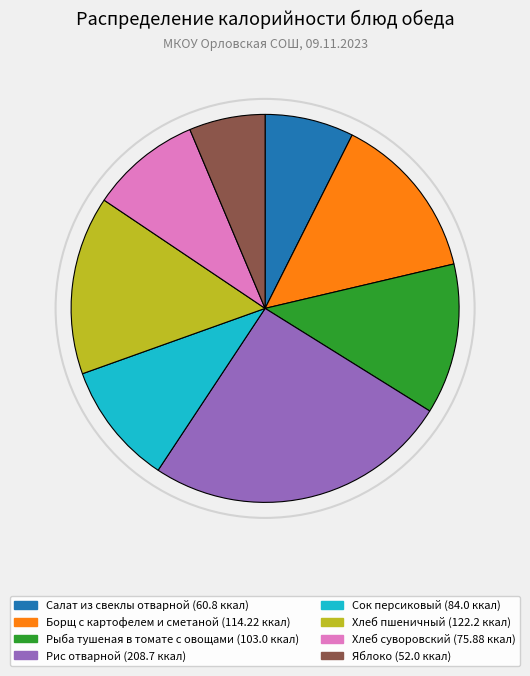

Is the sum of Рис отварной and Яблоко greater than half?

No